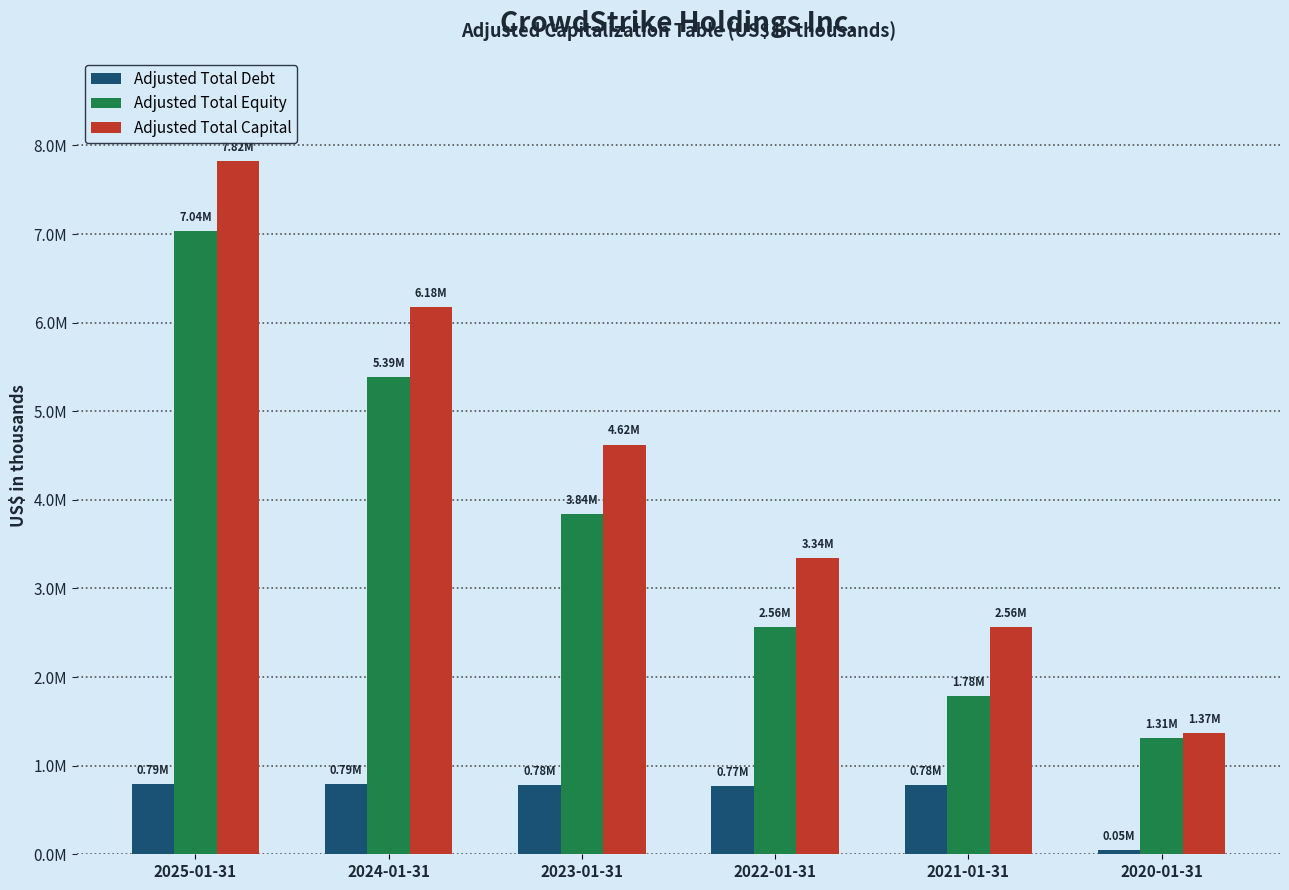

Does the chart contain any negative values?

No